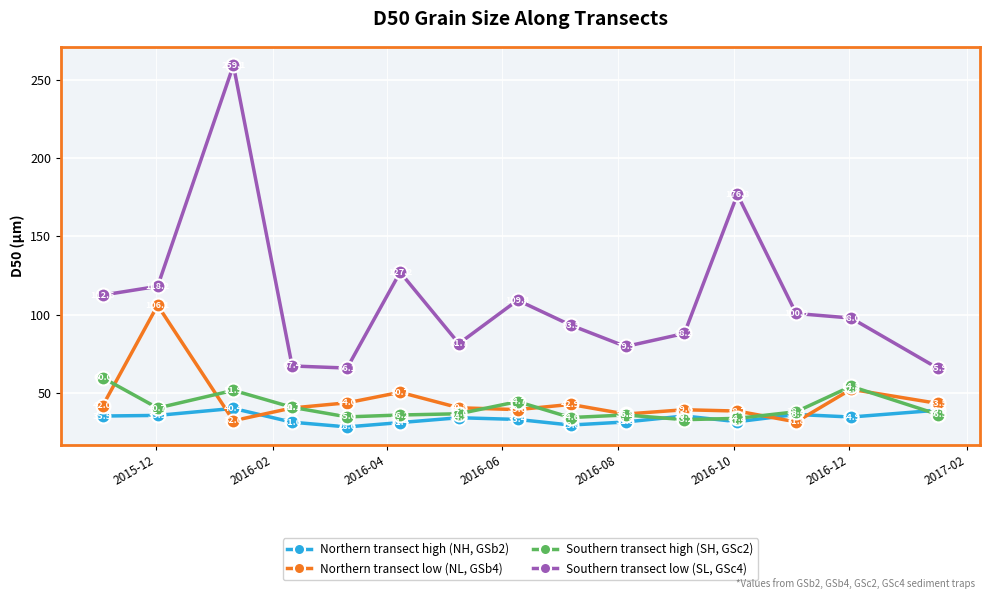

Count the number of categories in the chart.

15